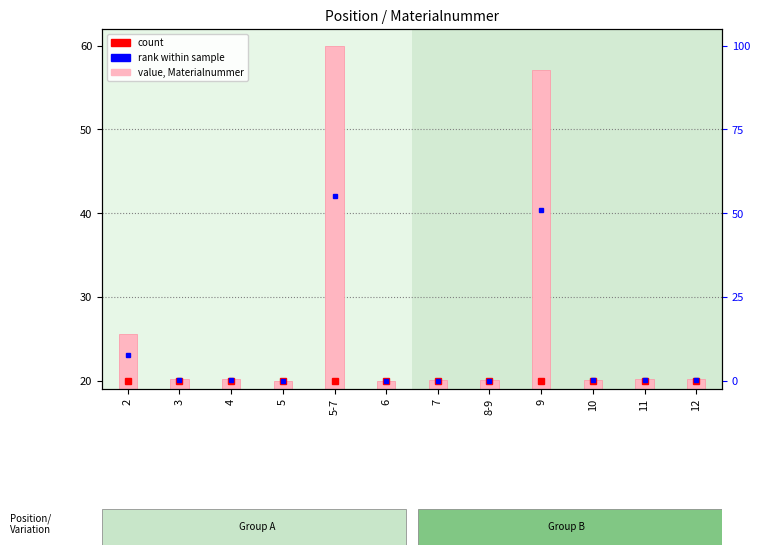

What is the difference between the values at 8-9 and 5-7?

40.0